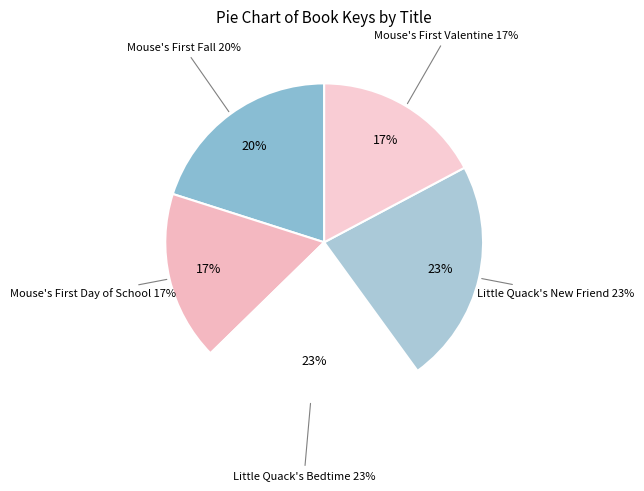

What is the largest slice in the pie chart?

Little Quack's New Friend